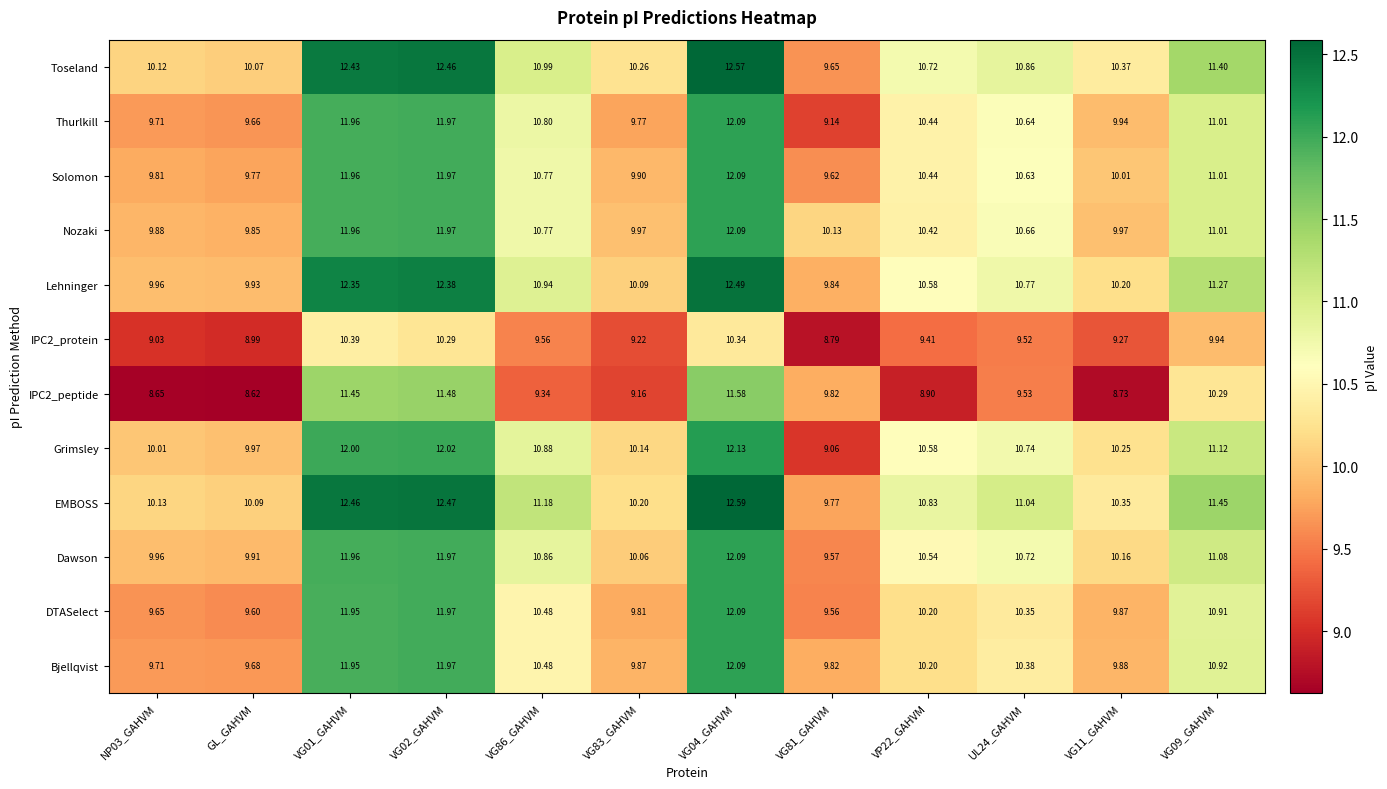

At which category does the chart reach its minimum across all series?

GL_GAHVM